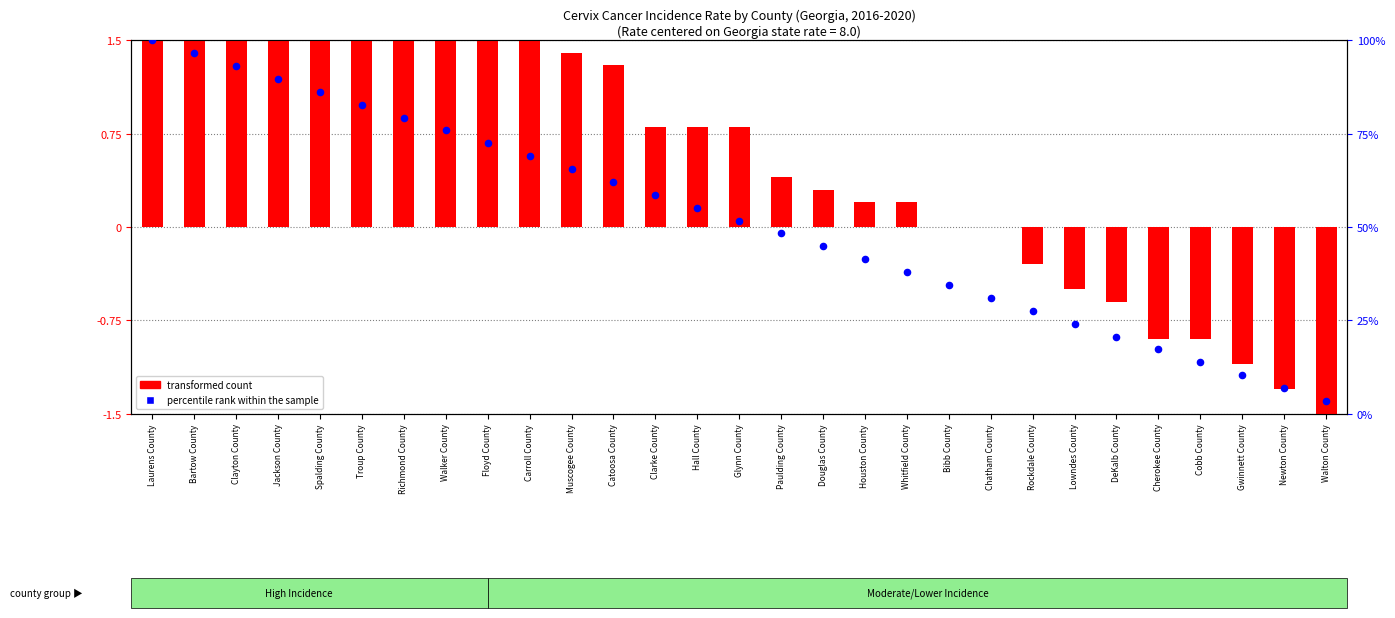

What are all the series names shown in the legend?

transformed count, percentile rank within the sample